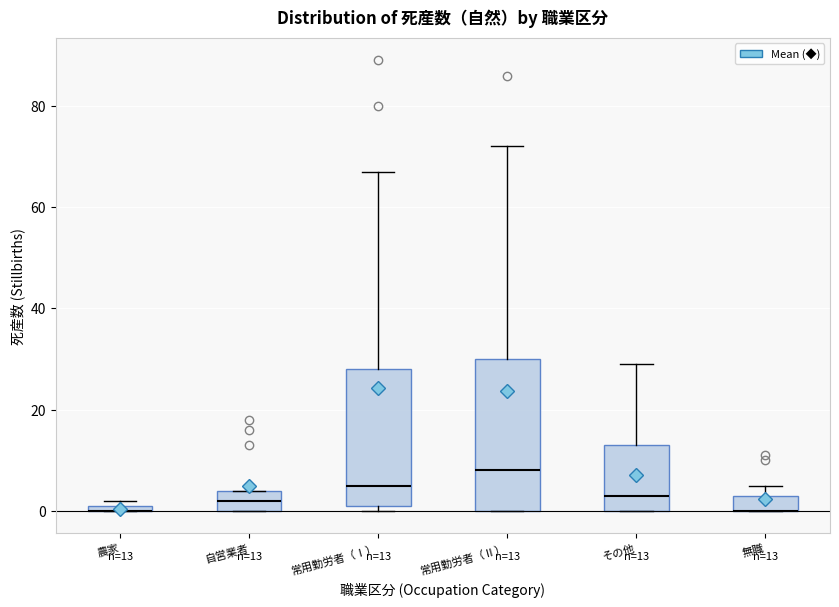

Which box is the tallest, from its lower edge to its upper edge?

常用勤労者（Ⅱ）